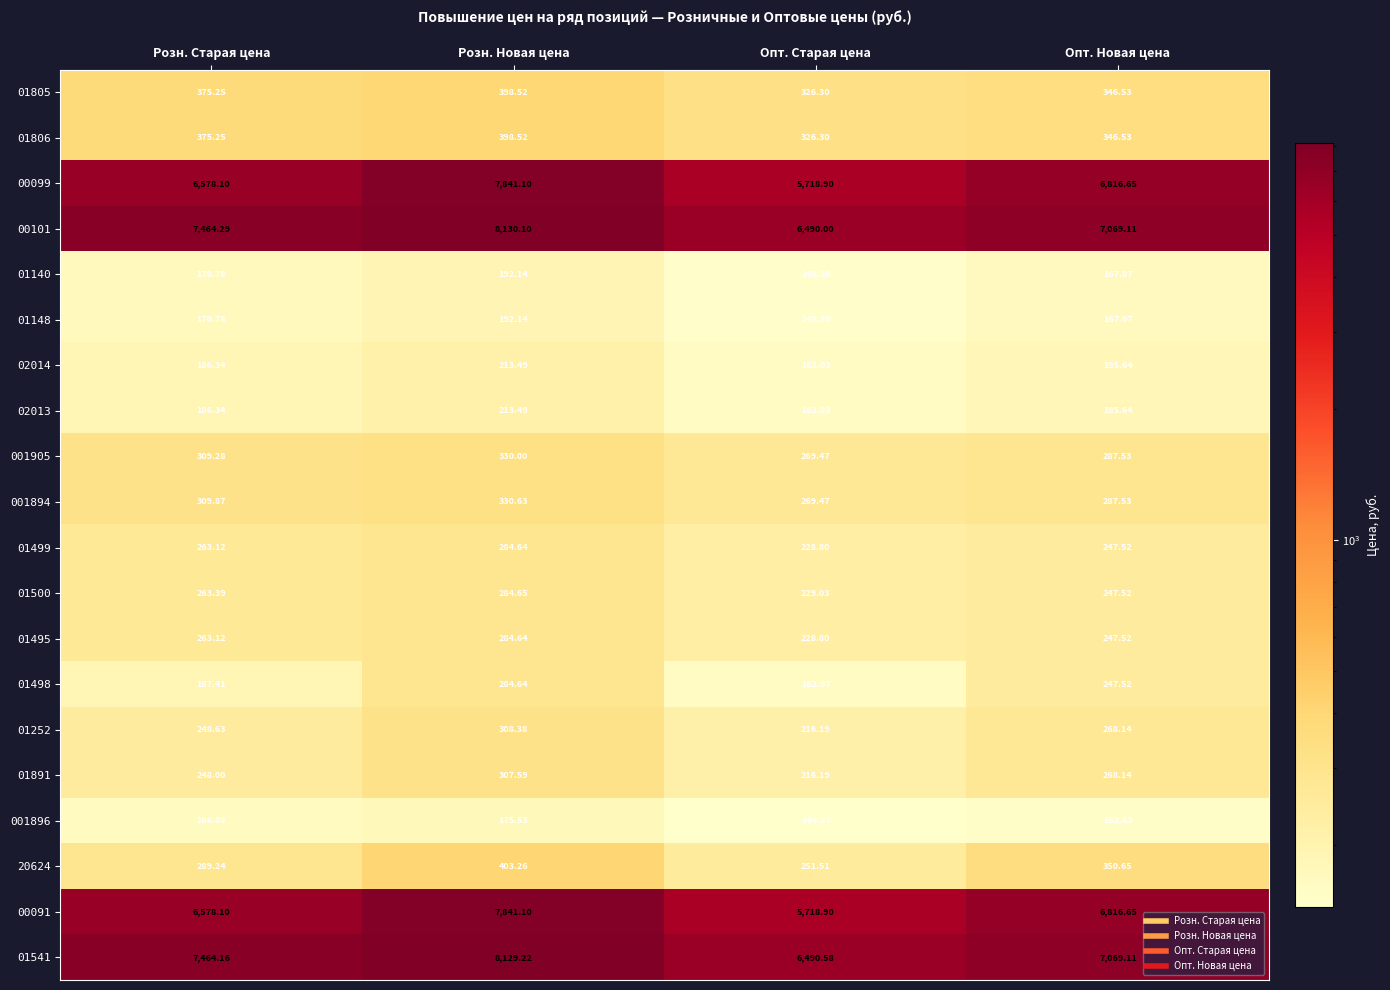

Where is 02014 nearest to the value 187?

Розн. Старая цена